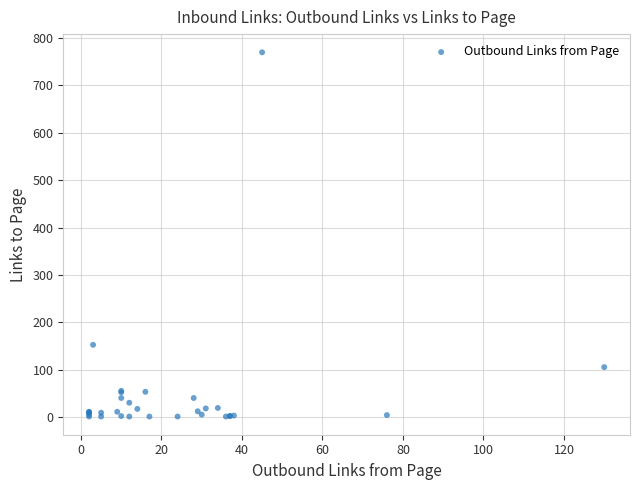

What Y value in the scatter plot is closest to 385?

153